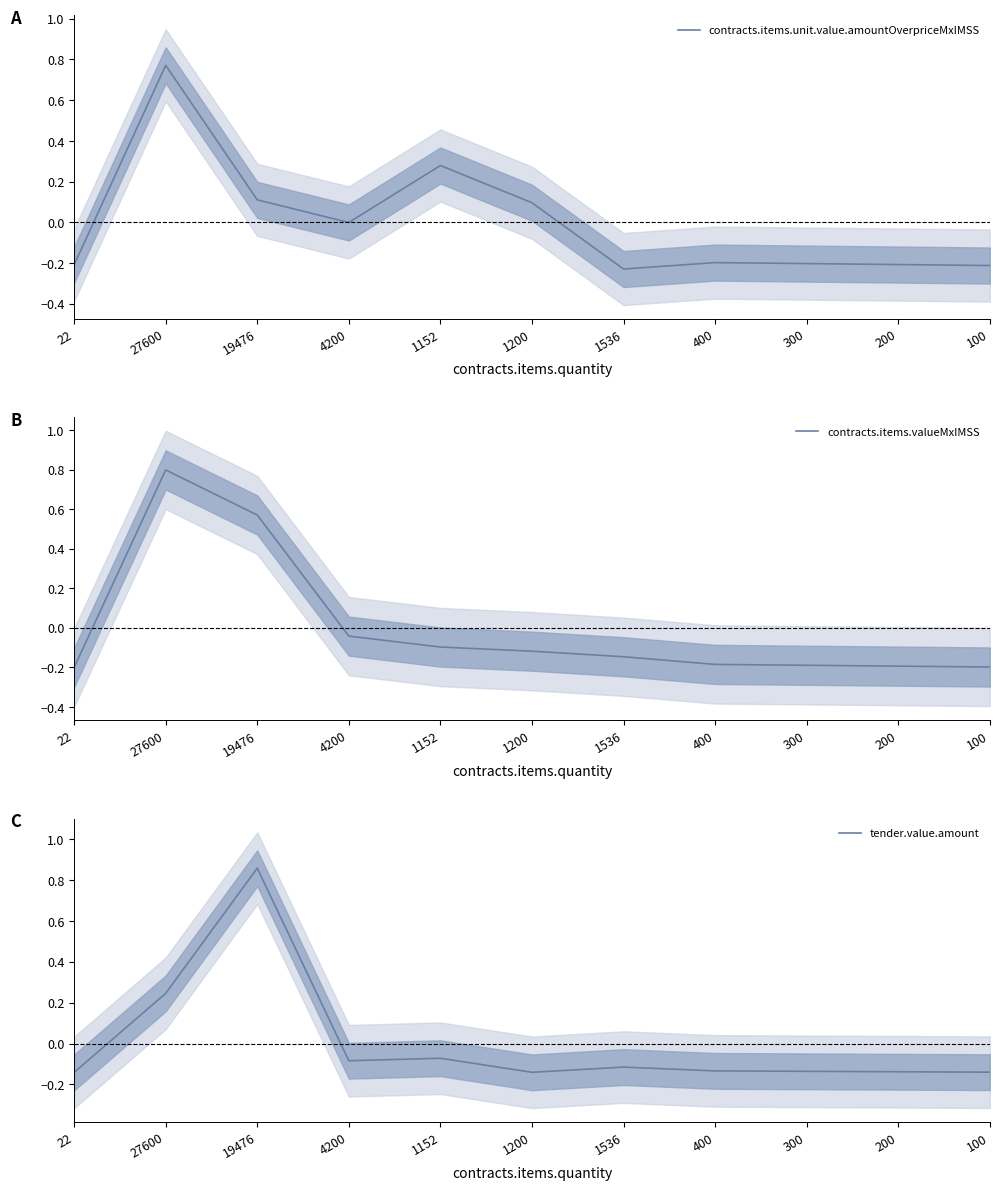

What is the difference between the maximum and second lowest values in the contracts.items.unit.value.amountOverpriceMxIMSS series?

1.0